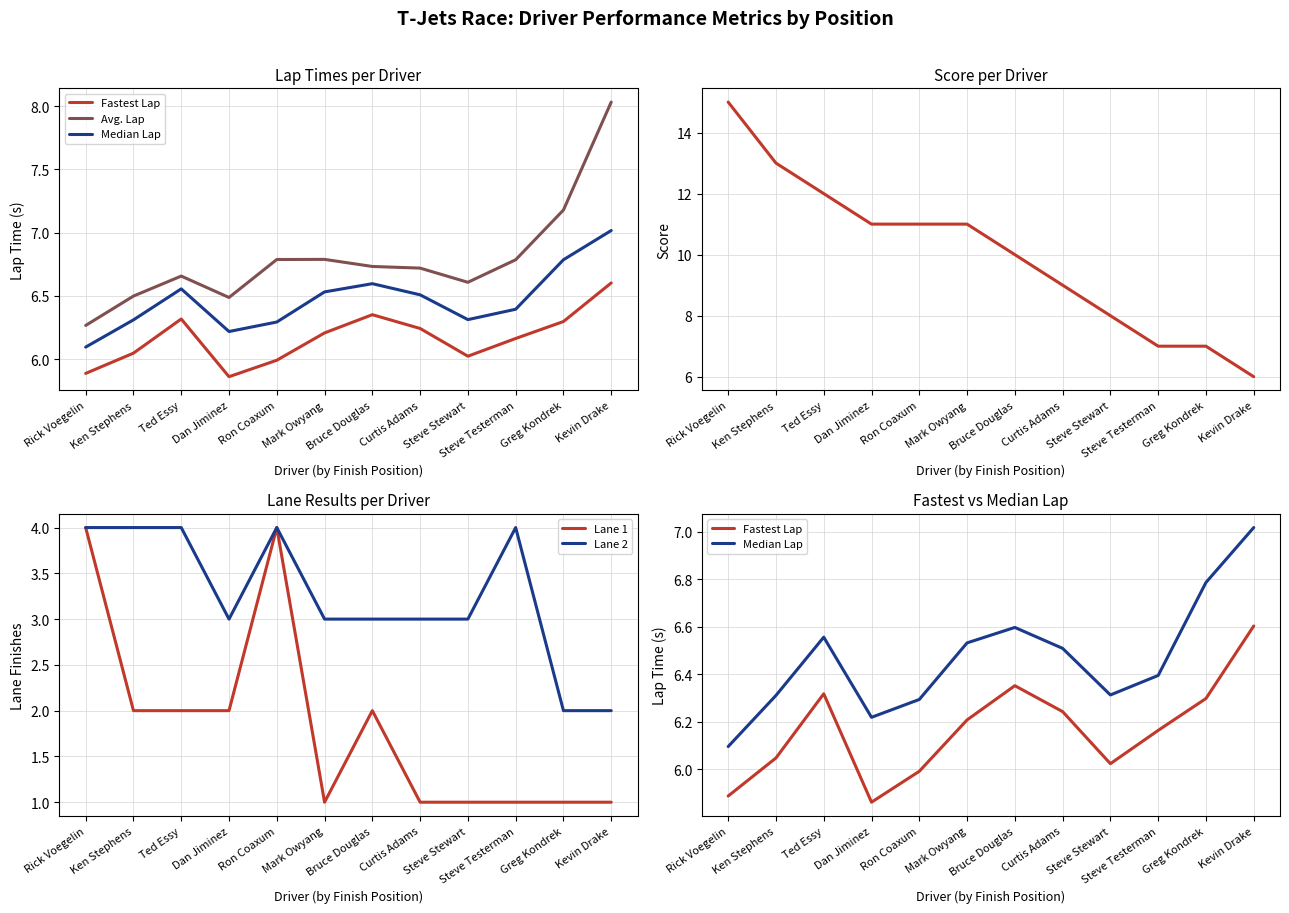

The Median Lap series shows 2.6 at Bruce Douglas. True or false?

False